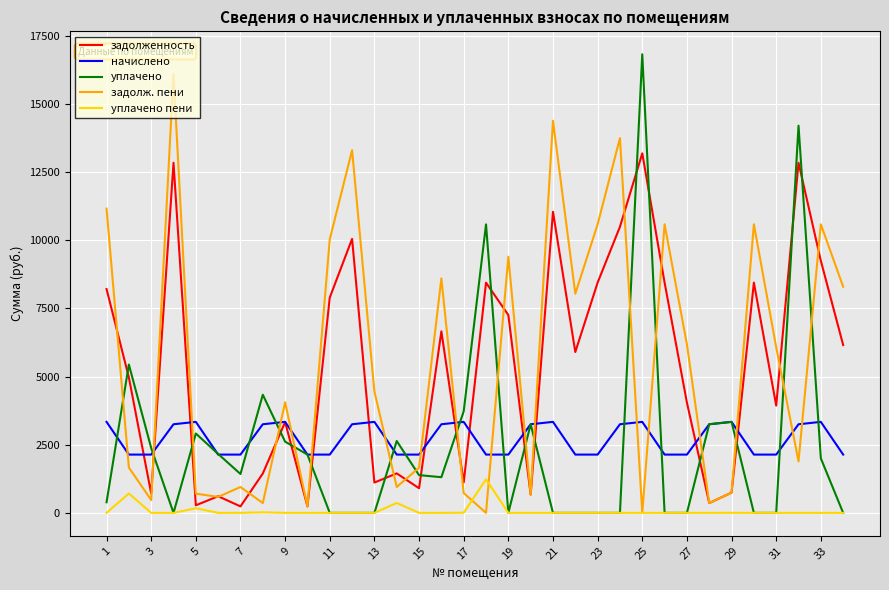

True or false: уплачено and задолженность cross at least once.

True